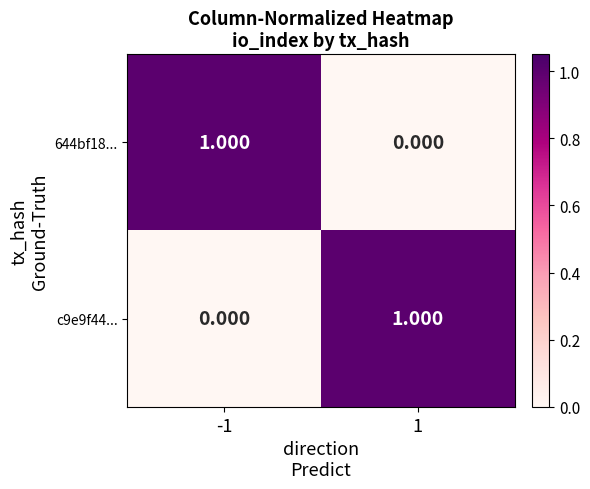

What is the spread (max minus min) of values at 1?

1